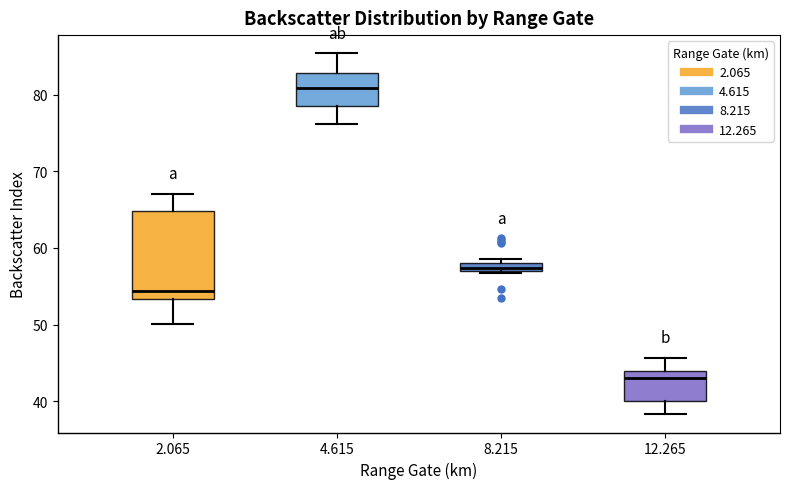

Where does the upper whisker of the box at x = 12.265 end on the y-axis? The values are not printed on the chart, so give them approximately, as read against the axis.

46